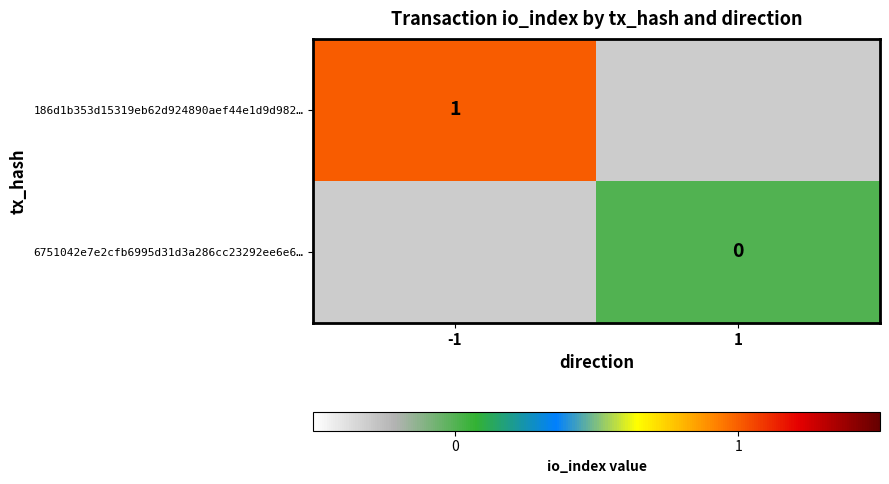

True or false: 186d1b353d15319eb62d924890aef44e1d9d982… has a value of 1 at -1.

True